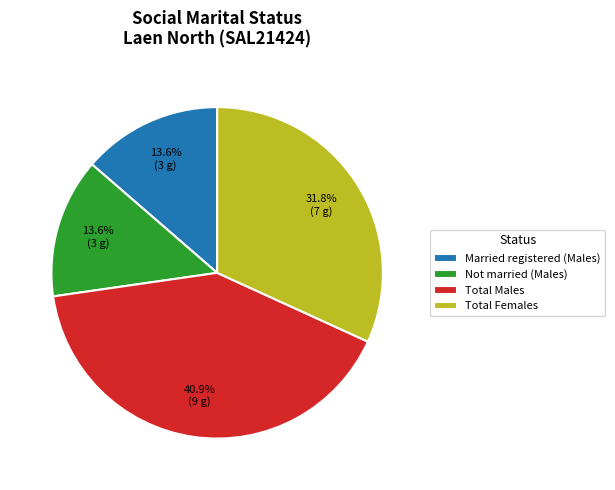

To the nearest percent, what is the difference between the largest and smallest slice percentages?

27%